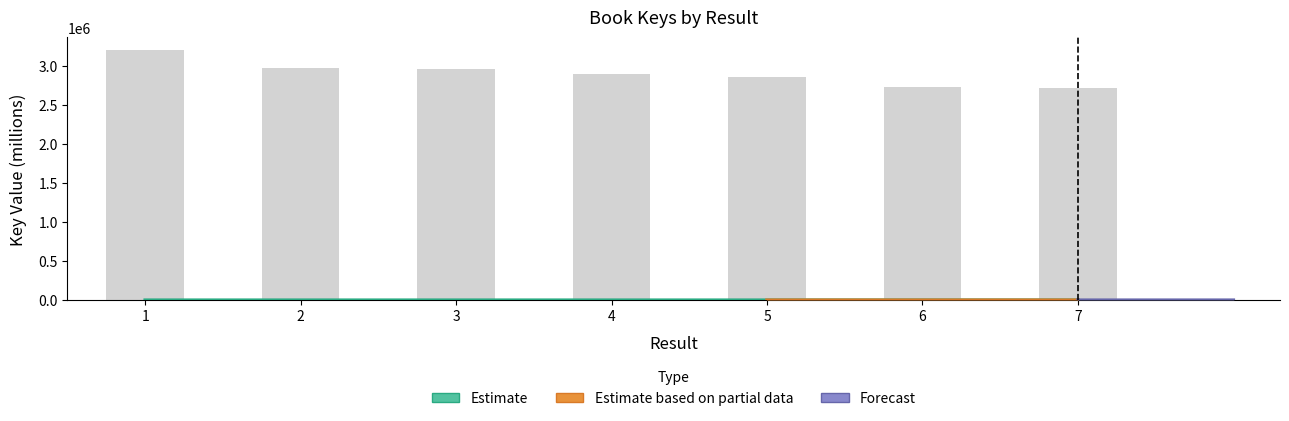

What is the difference between the maximum and minimum values?

488251.9